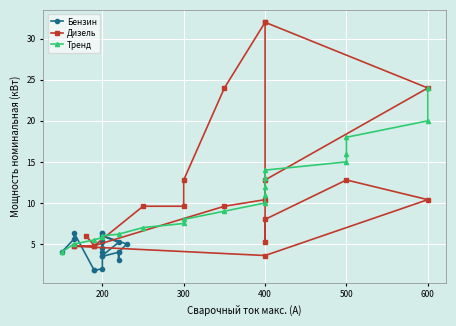

What is the total value across all series at 300?

21.5